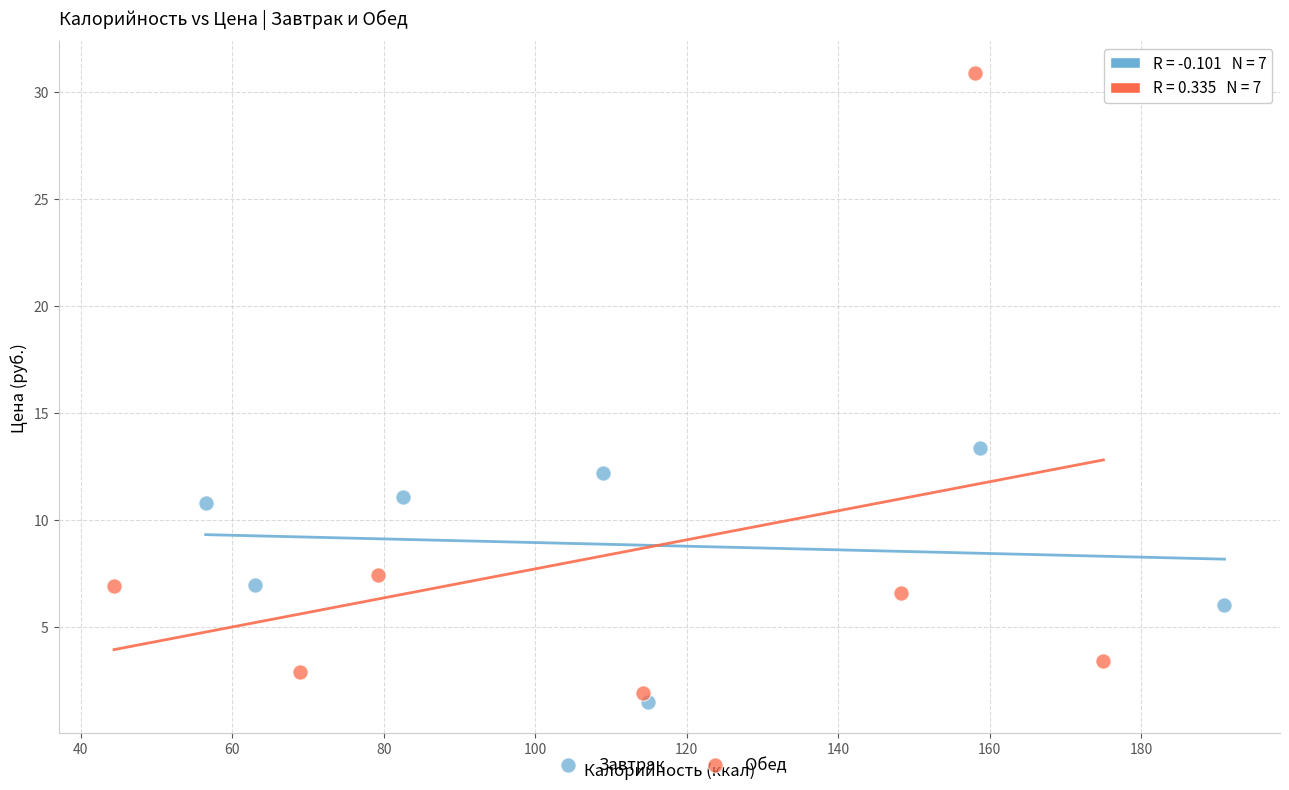

Which series reaches the minimum Y coordinate?

Завтрак